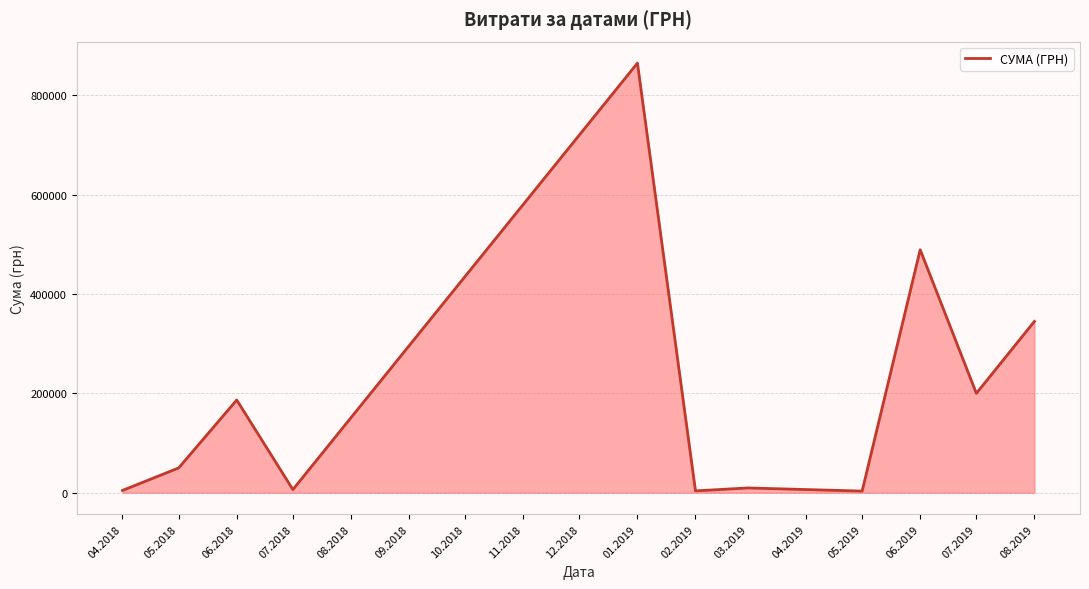

What is the difference between the maximum and minimum values?

861740.1